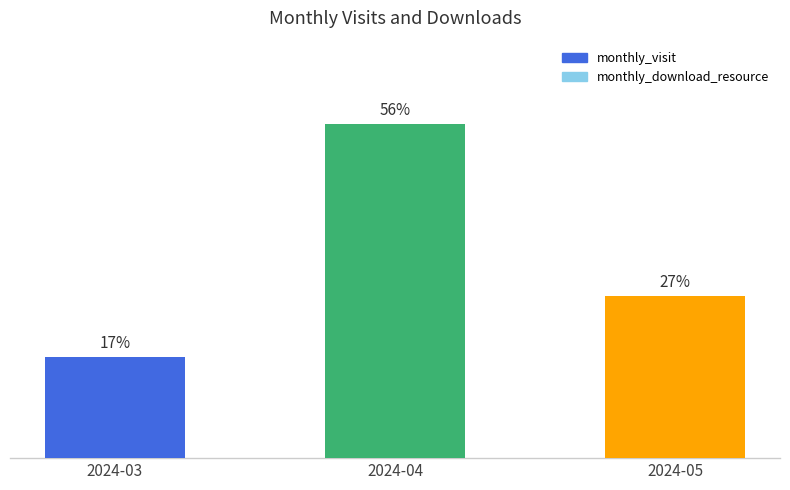

Does the chart contain any negative values?

No